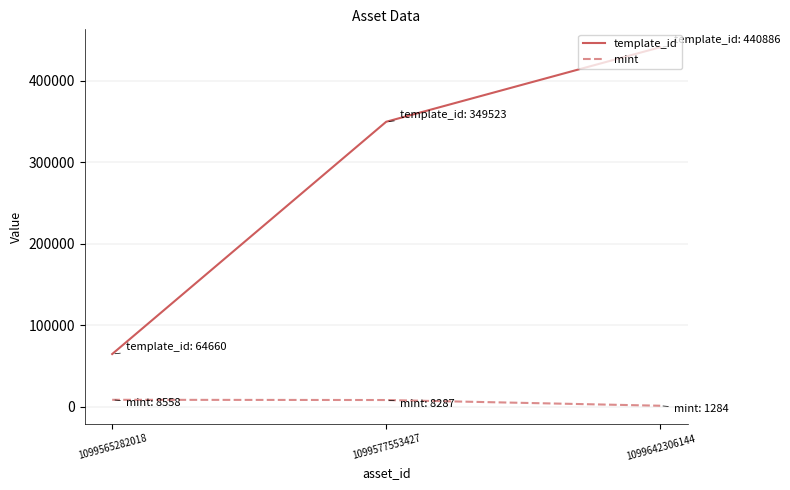

At which label is template_id closest to 252773?

1099577553427